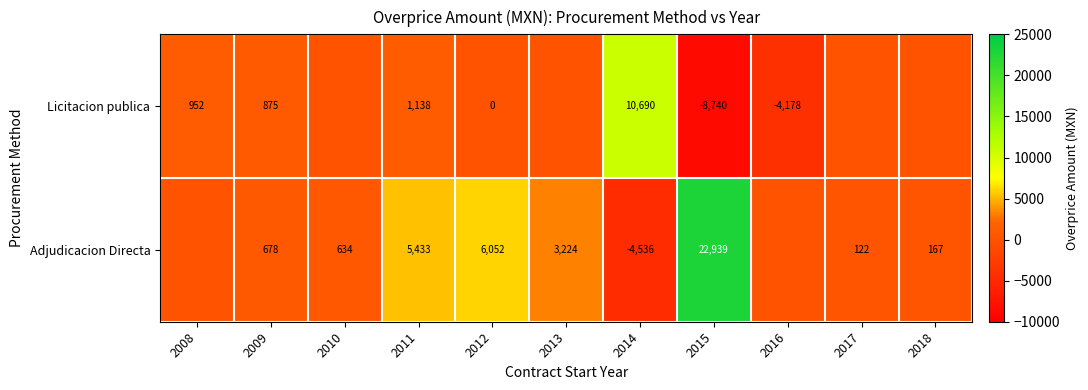

True or false: Licitacion publica has a value of 16896 at 2014.

False